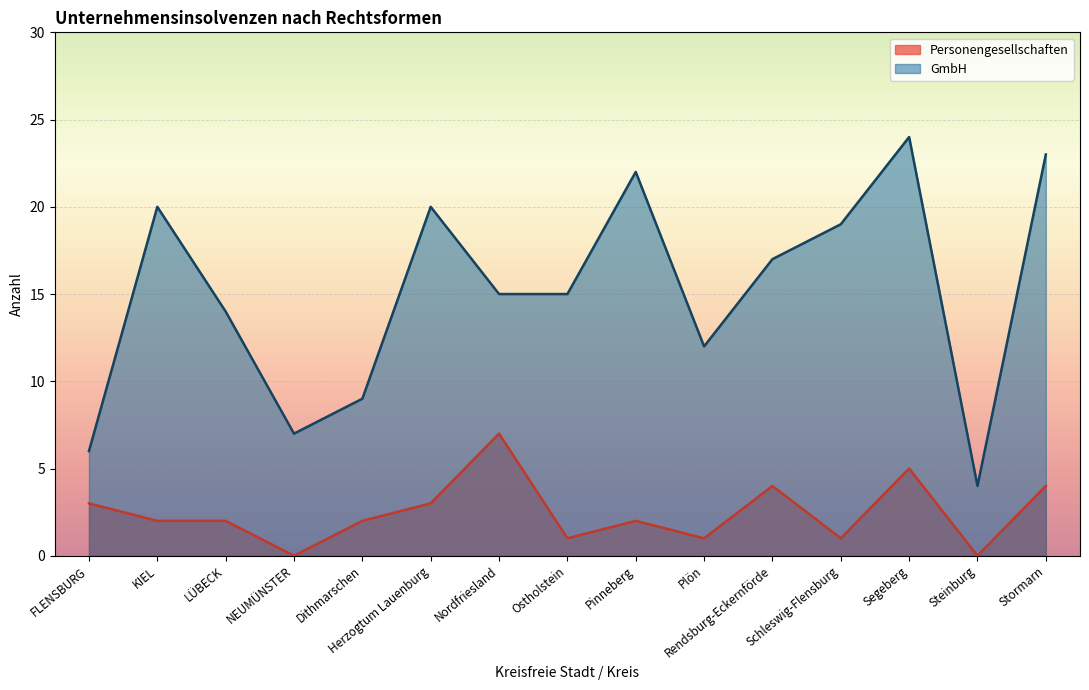

In Personengesellschaften, how many points are lower than both neighbors (excluding endpoints)?

5